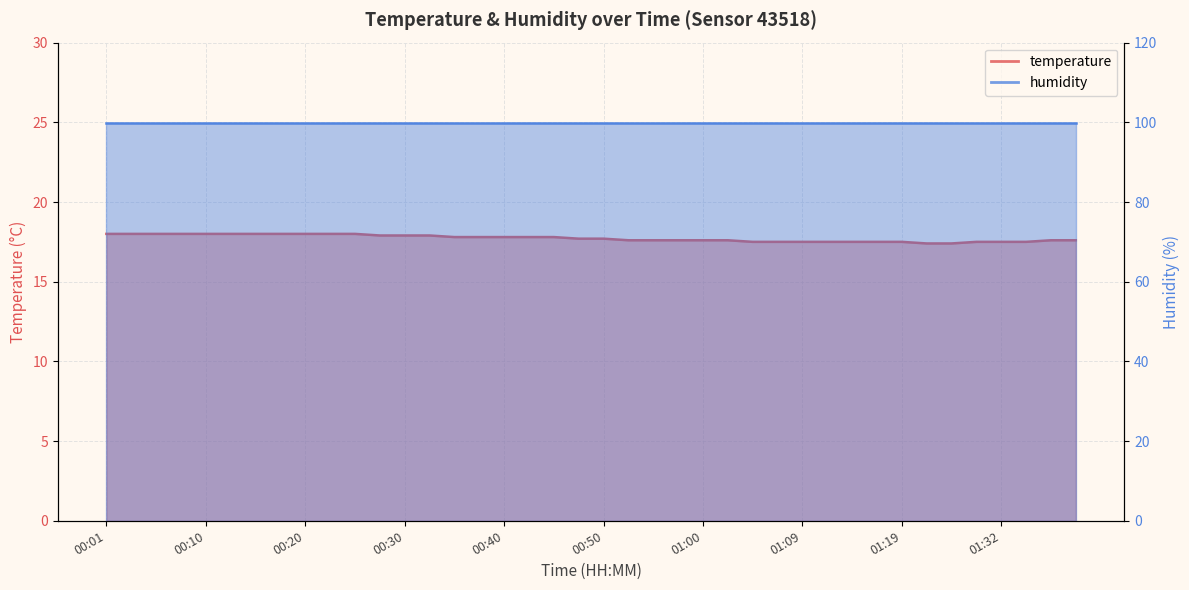

What is the label of the 27th point from the right?

00:32